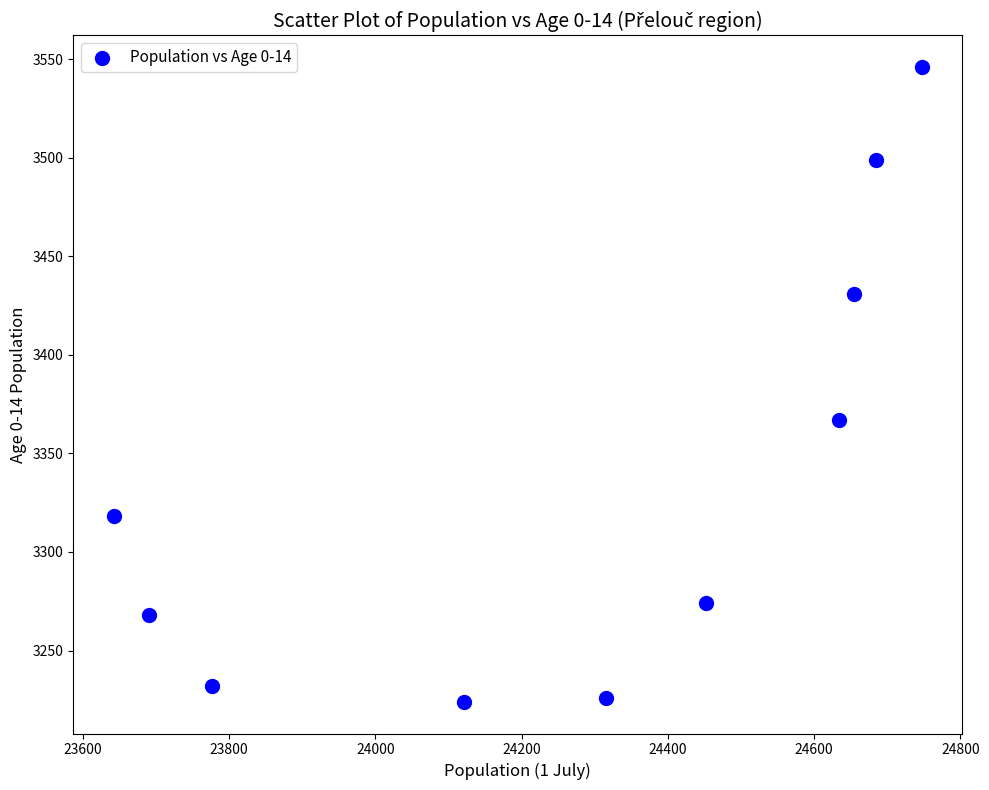

What Y value in the scatter plot is closest to 3385?

3367